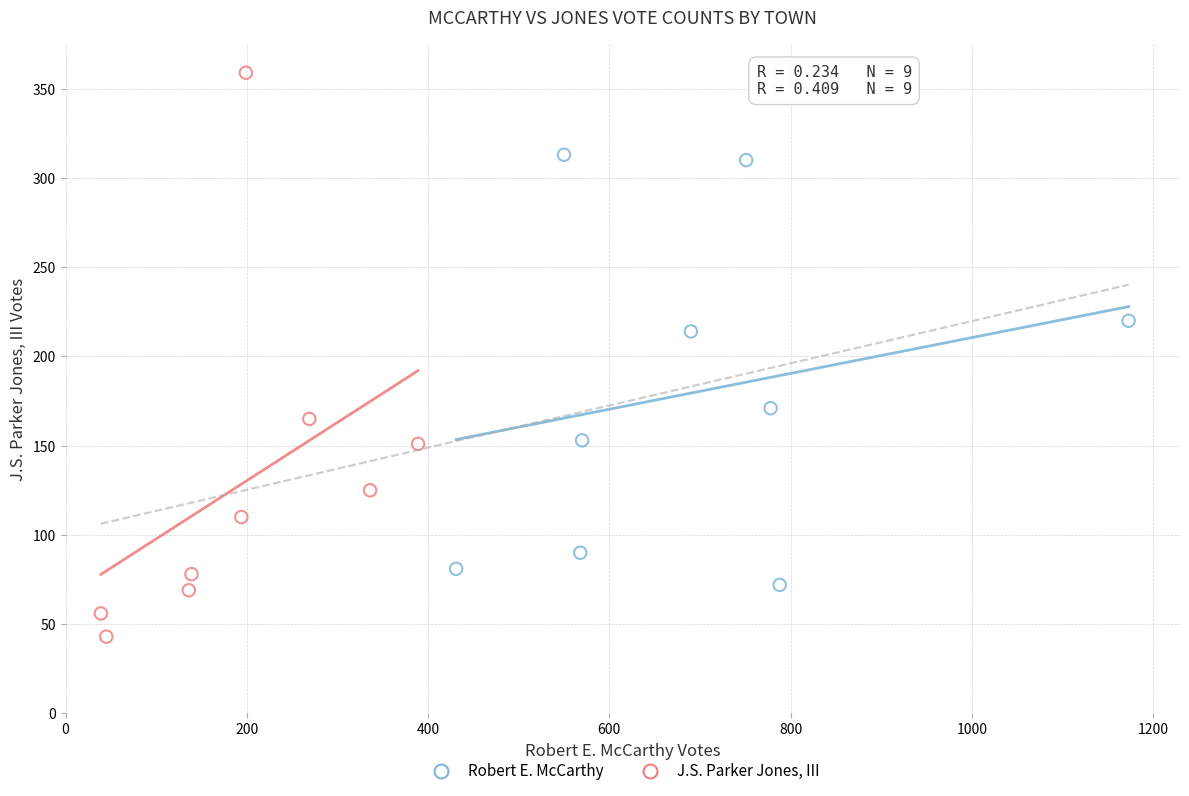

Which series has the largest Y range (max minus min)?

J.S. Parker Jones, III